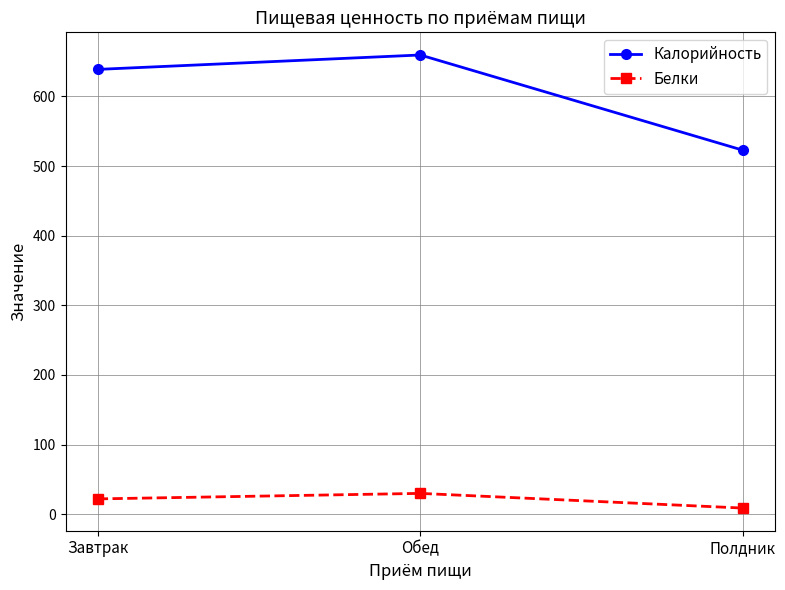

Rank the categories by Белки value from lowest to highest.

Полдник, Завтрак, Обед